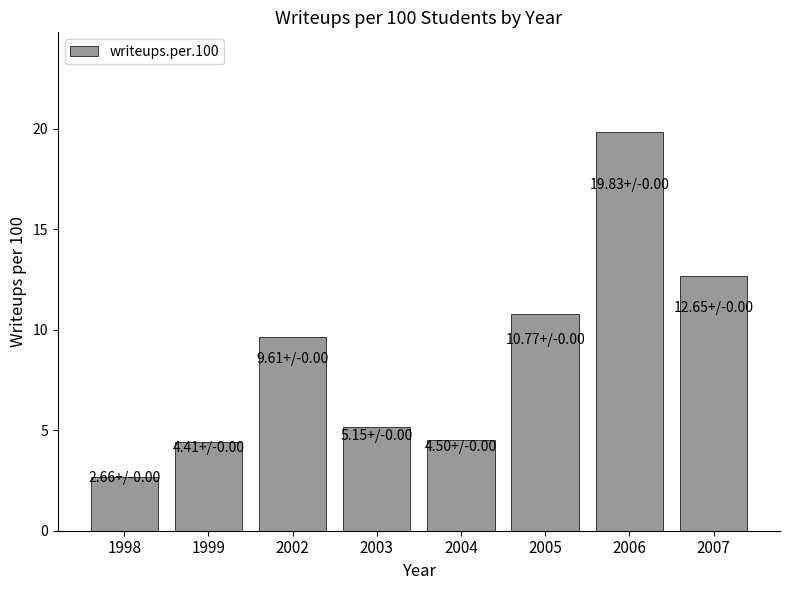

What is the value of the 3rd bar from the left?

9.6